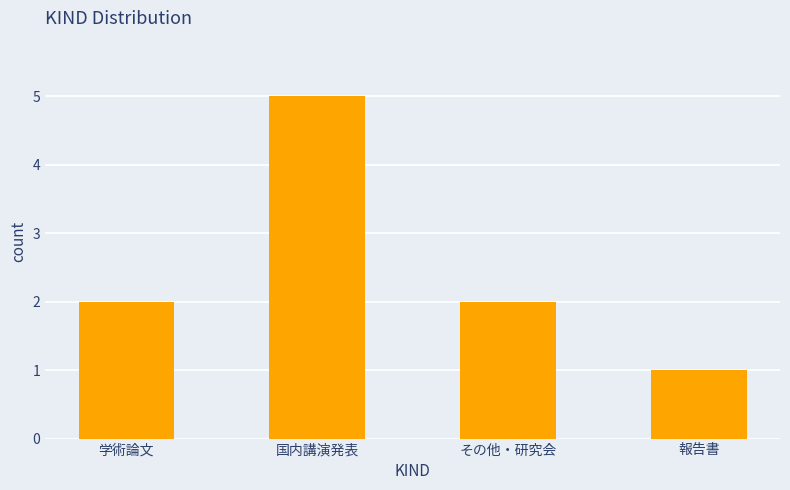

Reading left to right, list all the values displayed in this chart.

2	5	2	1